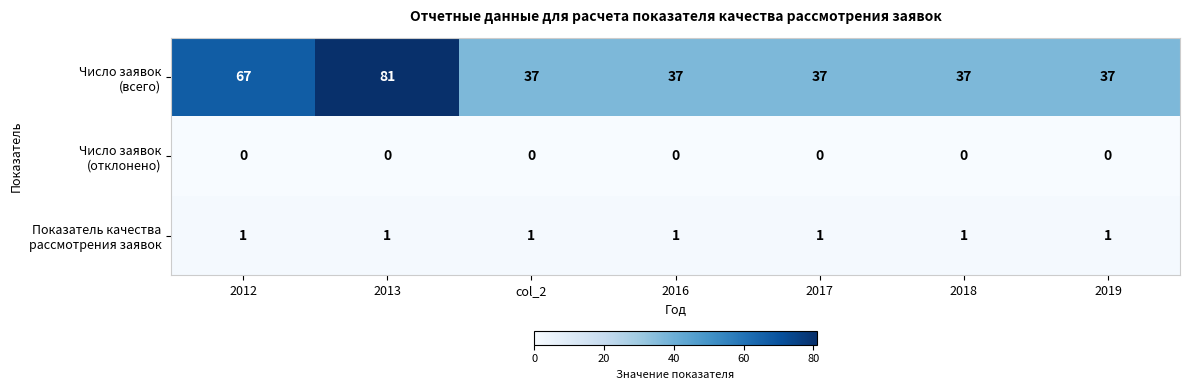

At which category is the sum across all series the highest?

2013